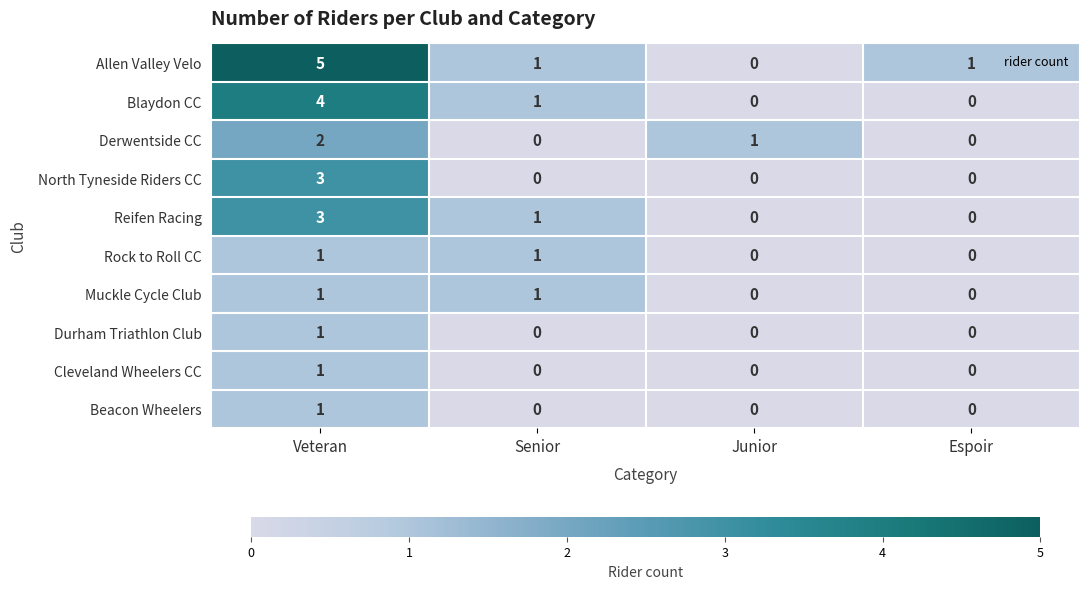

The value of Blaydon CC at Junior is 2. True or false?

False